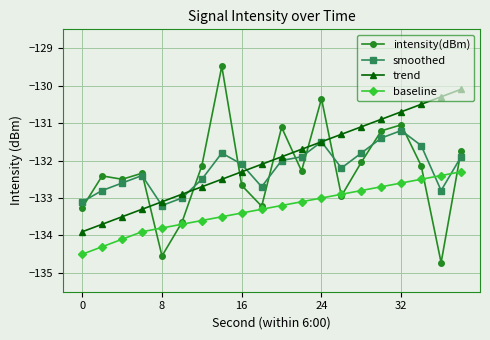

What is the smallest value displayed?

-134.7